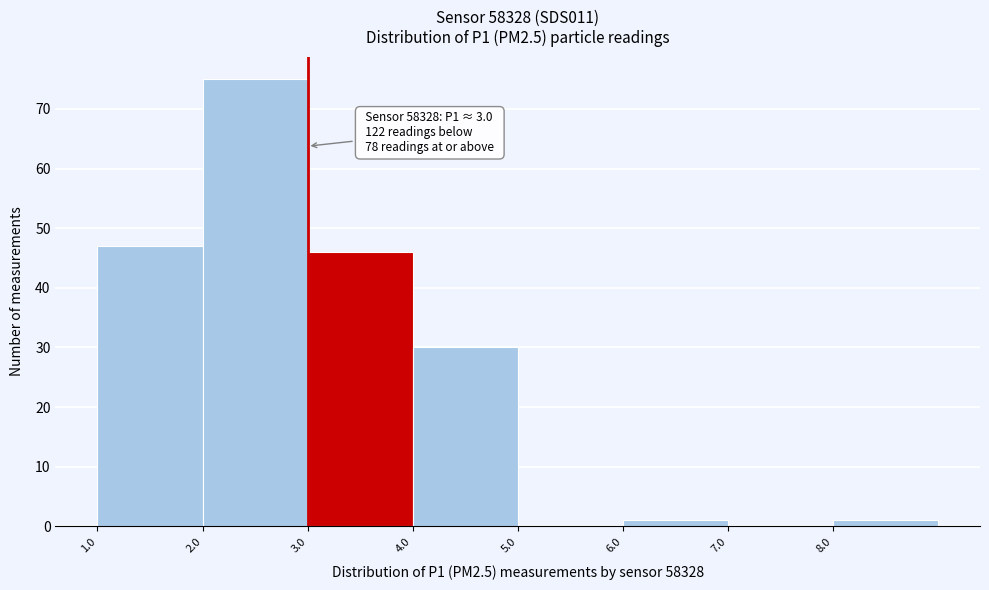

Which range on the x-axis has the tallest bar?

2 to 3